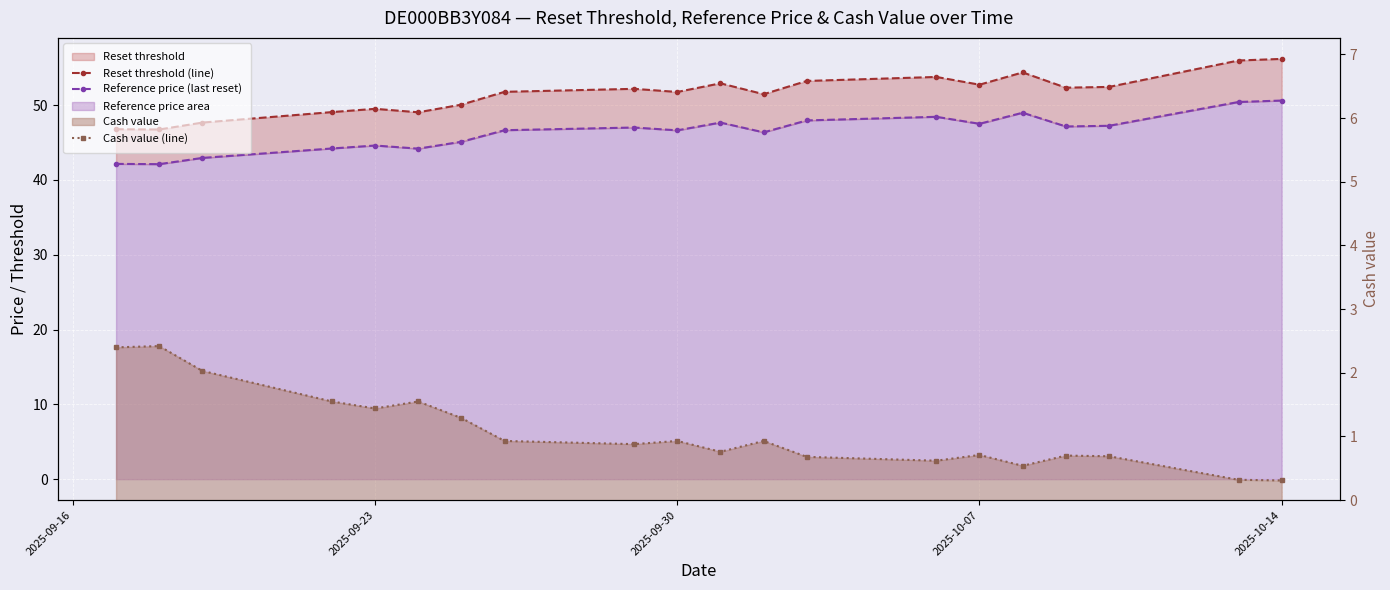

Reading right to left, extract all data points from this chart.

Reset threshold (line): 56.2	56.0	52.4	52.3	54.4	52.7	53.8	53.2	51.5	52.9	51.8	52.2	51.8	50.1	49.1	49.5	49.1	47.7	46.8	46.8
Reference price (last reset): 50.6	50.4	47.2	47.2	49.0	47.5	48.4	48.0	46.4	47.7	46.6	47.0	46.7	45.1	44.2	44.6	44.2	43.0	42.1	42.2
Cash value (line): 0.3	0.3	0.7	0.7	0.5	0.7	0.6	0.7	0.9	0.8	0.9	0.9	0.9	1.3	1.6	1.4	1.6	2.0	2.4	2.4